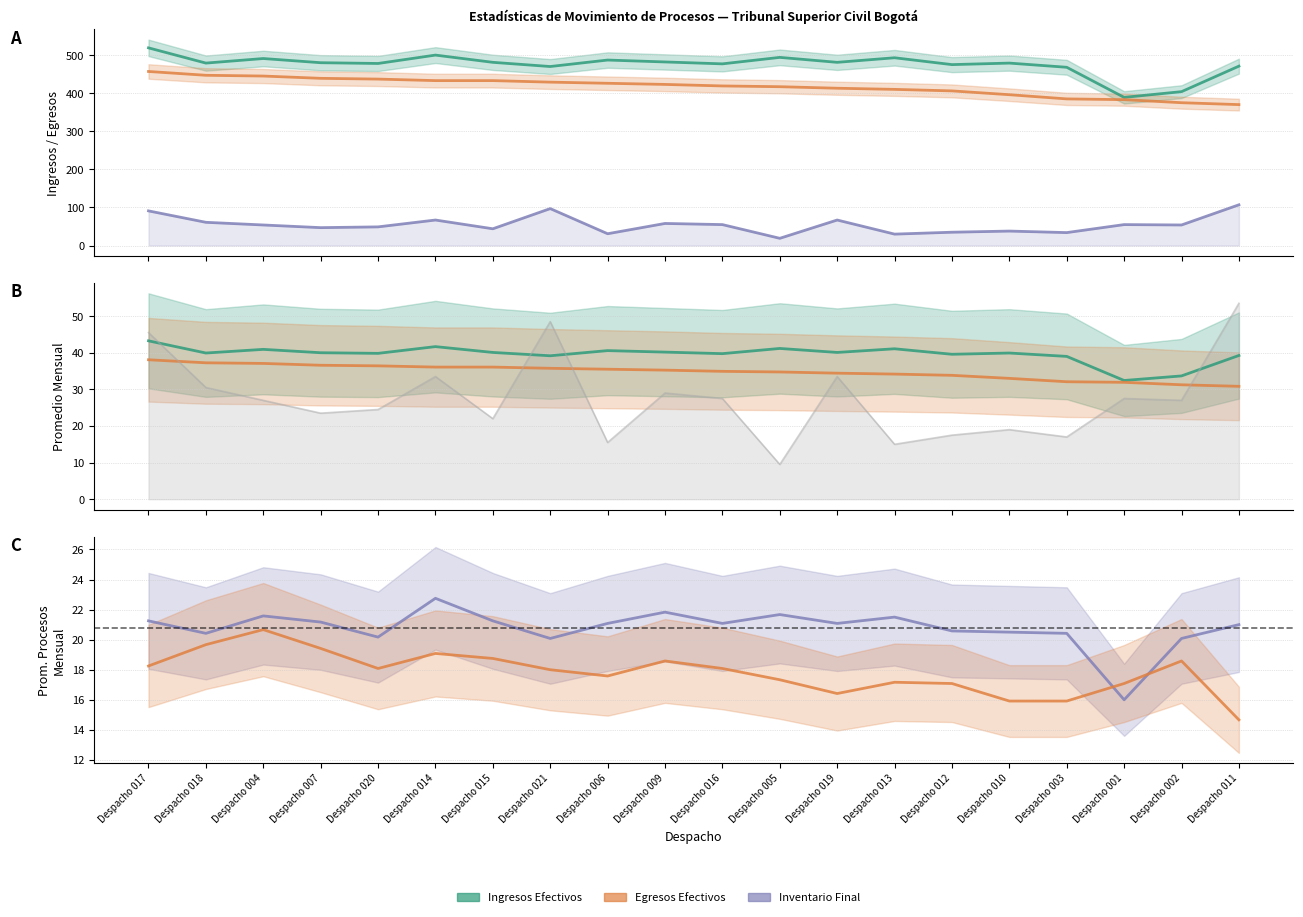

What is the label of the 11th point from the right?

Despacho 009